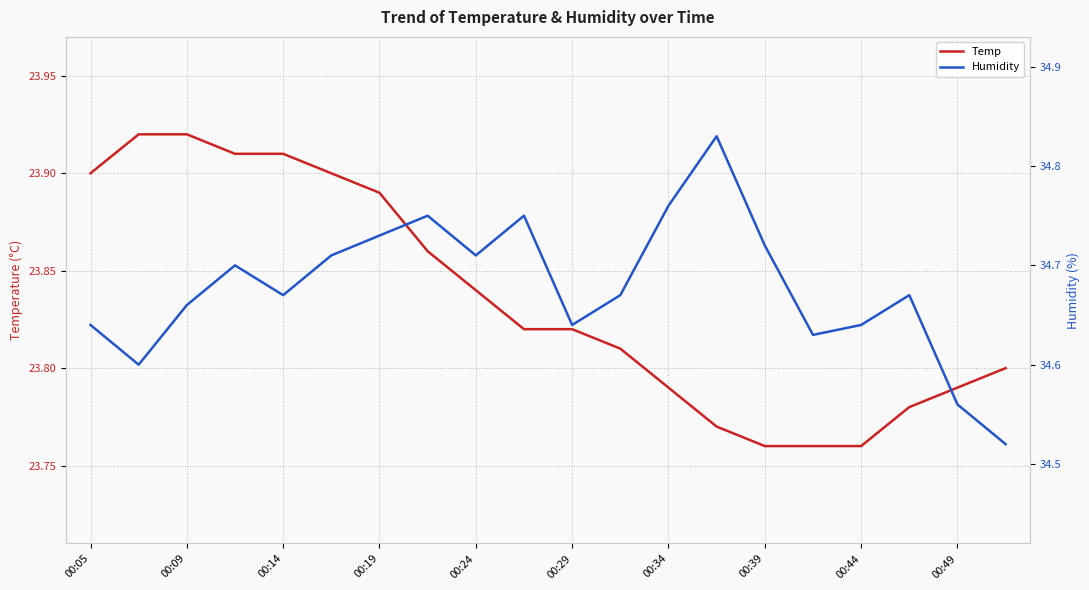

True or false: Temp and Humidity cross at least once.

False